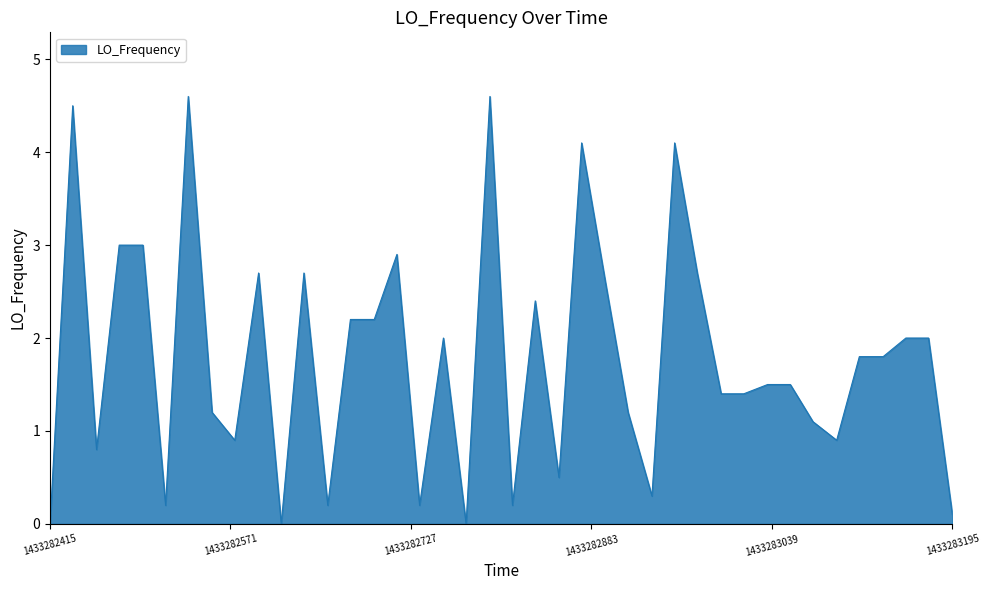

What is the maximum value shown in the chart?

4.6